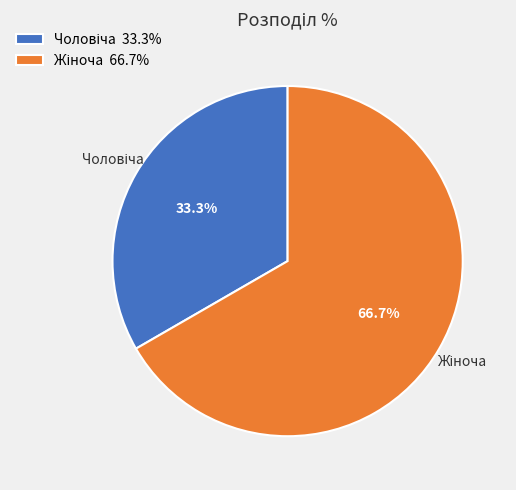

Is there any slice that represents more than half of the pie?

Yes